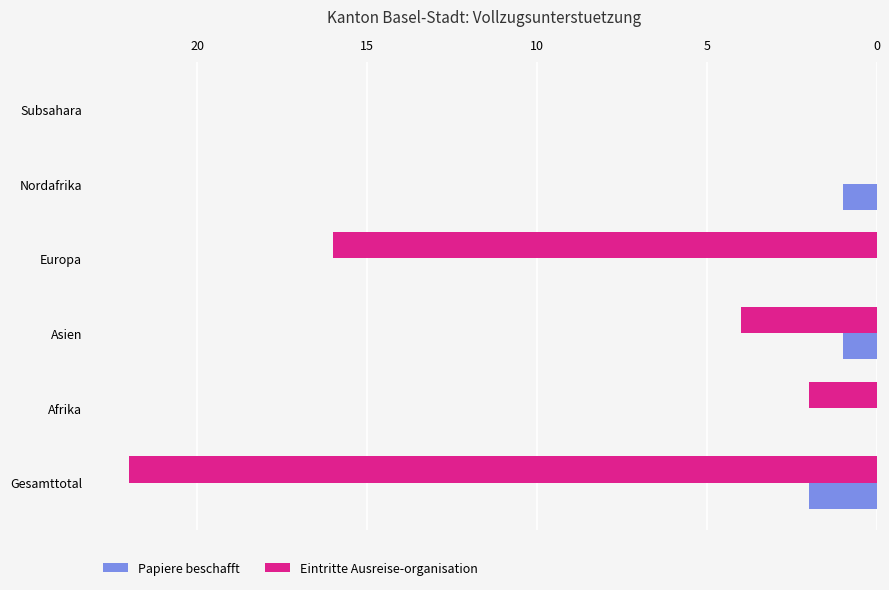

What is the total value across all series at Asien?

5